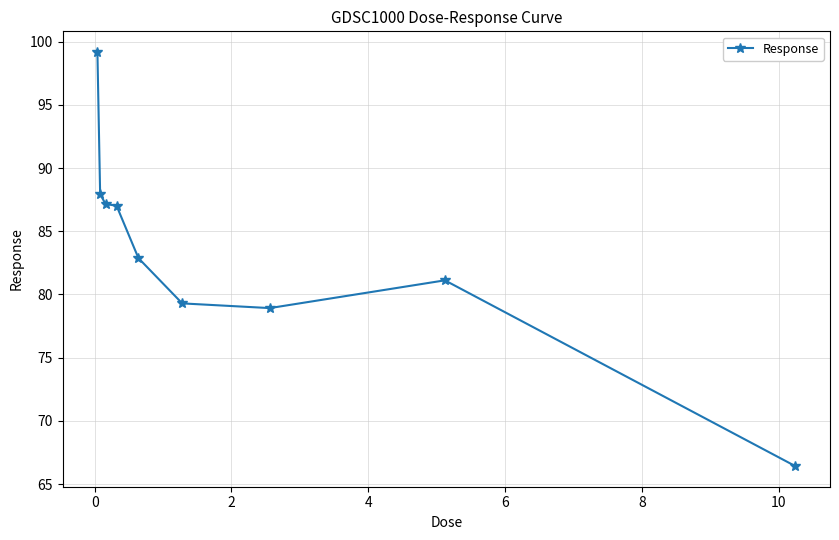

Count the number of data series in this chart.

1